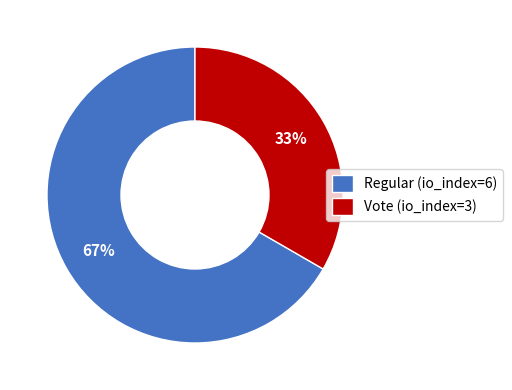

To the nearest percent, what is the average slice percentage?

50%